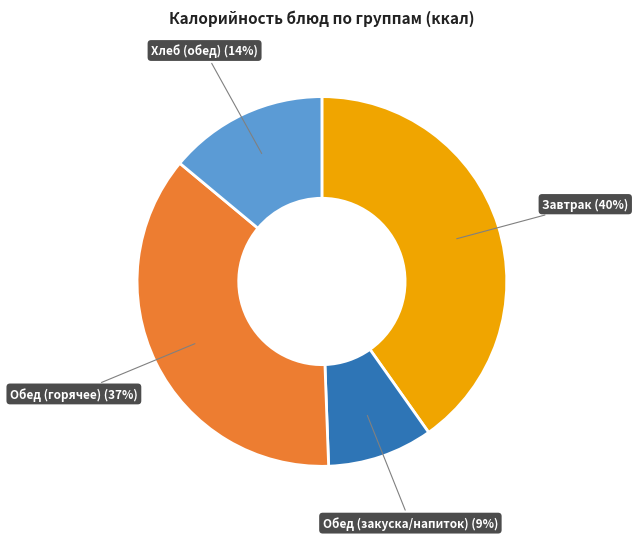

Do Завтрак (40%) and Обед (закуска/напиток) (9%) together represent more than half of the pie?

No